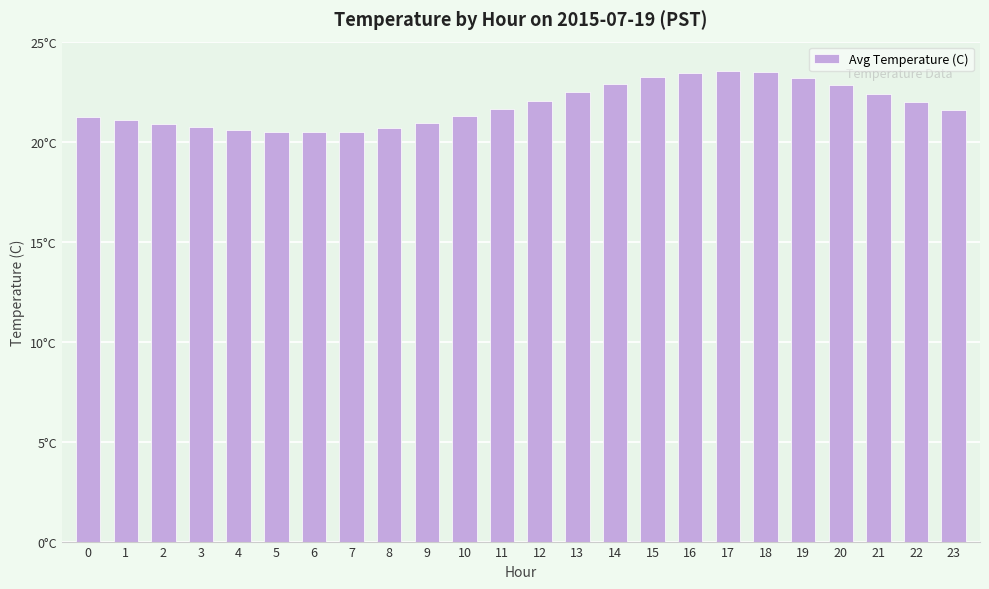

Read the value at 7.

20.5